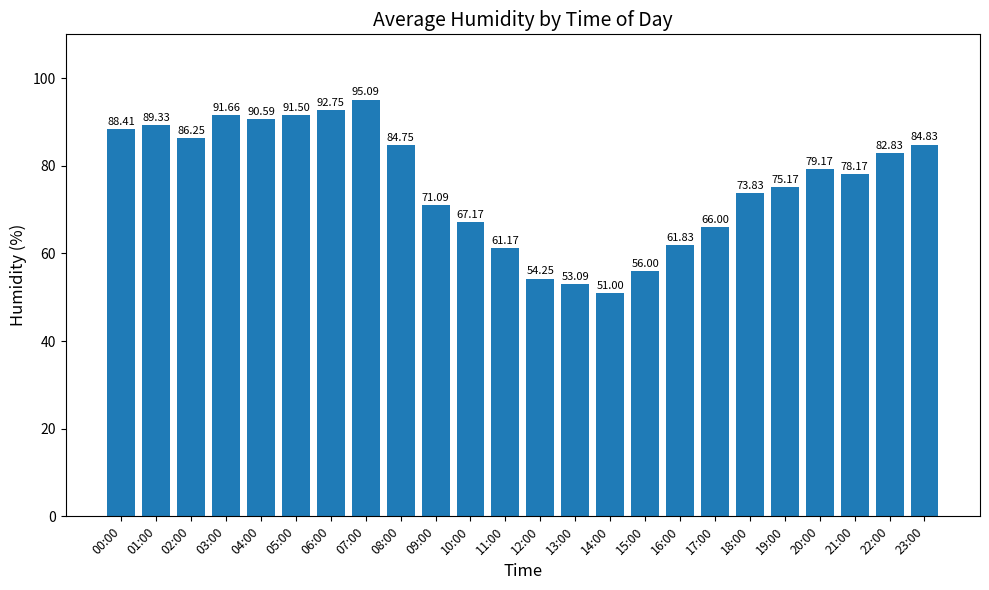

At which label does the data first exceed 79?

00:00